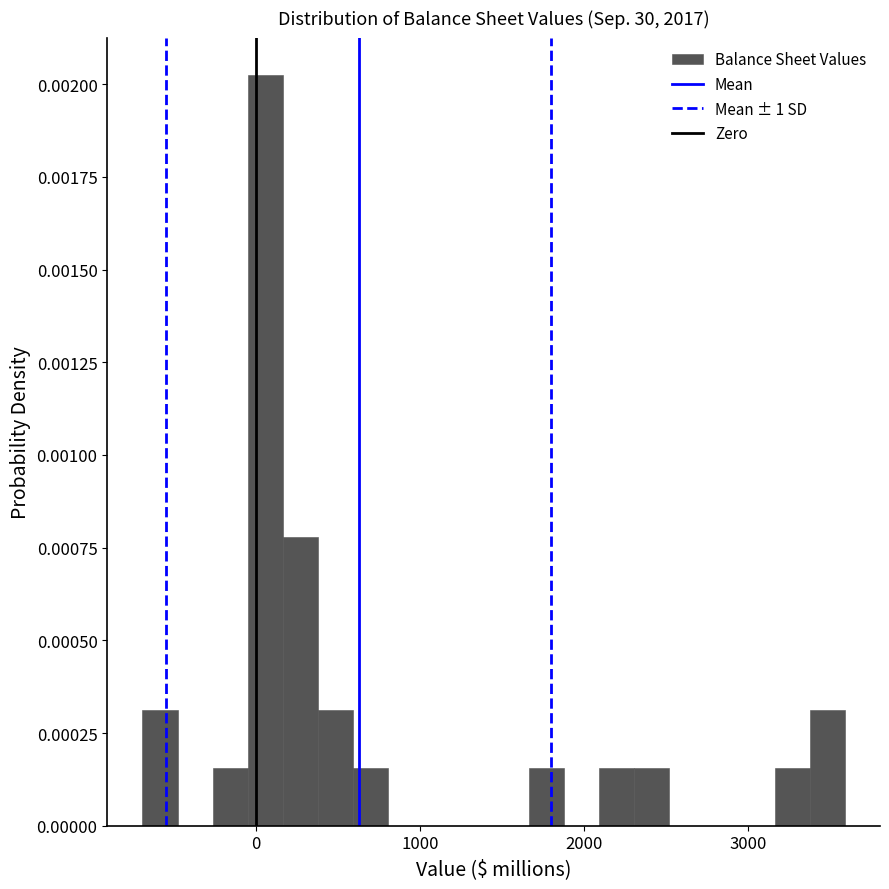

Read against the x-axis, roughly where is the centre of the tallest bar?

100